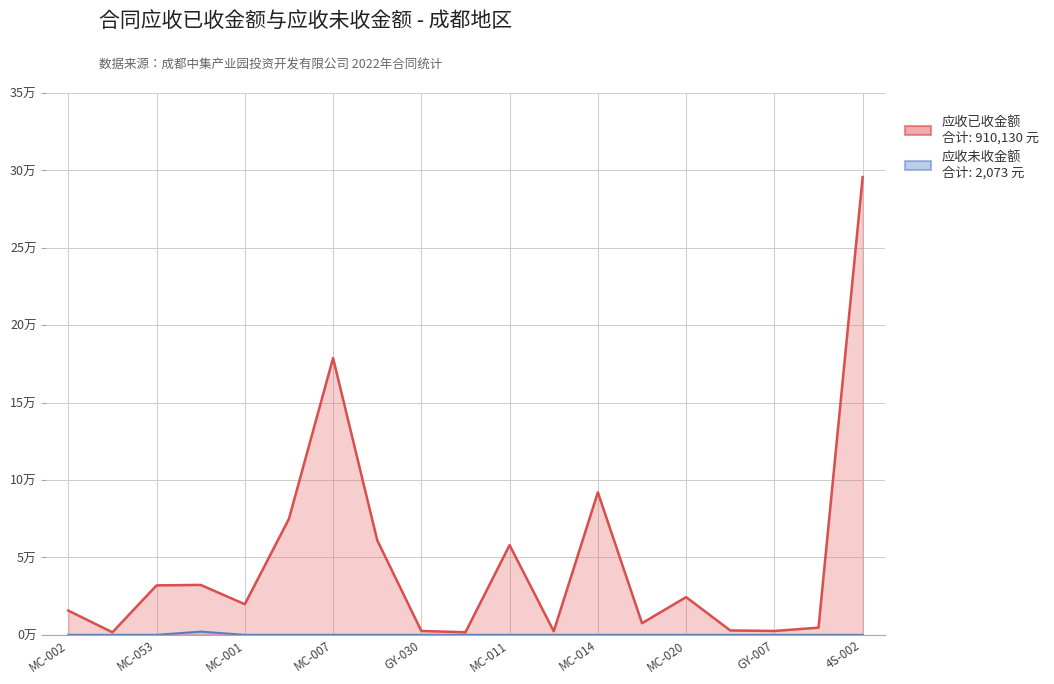

Is the value of 应收未收金额 at MC-002 greater than the value of 应收已收金额 at 4S-002?

No